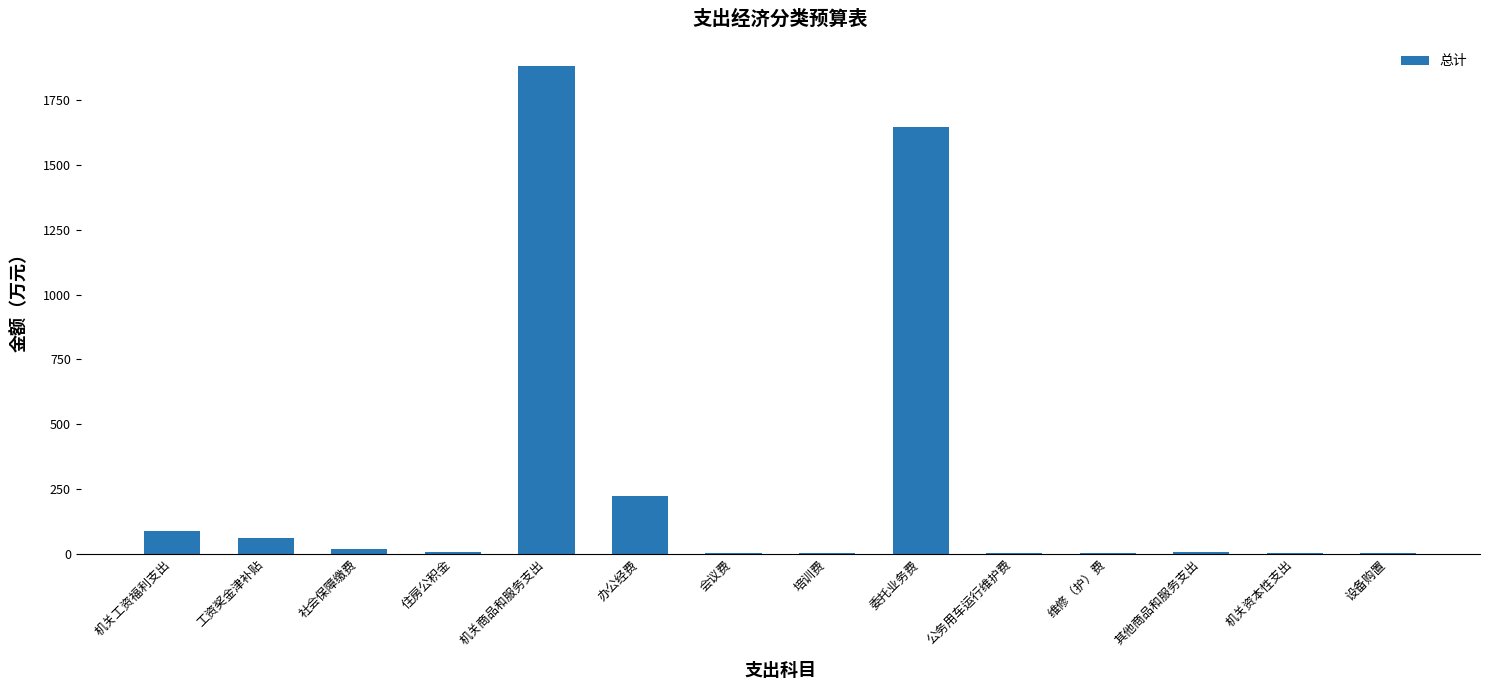

Which has a higher value, 设备购置 or 委托业务费?

委托业务费